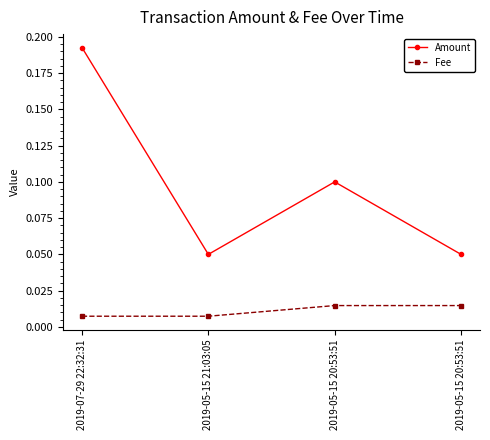

What is the label of the 4th point from the right?

2019-07-29 22:32:31